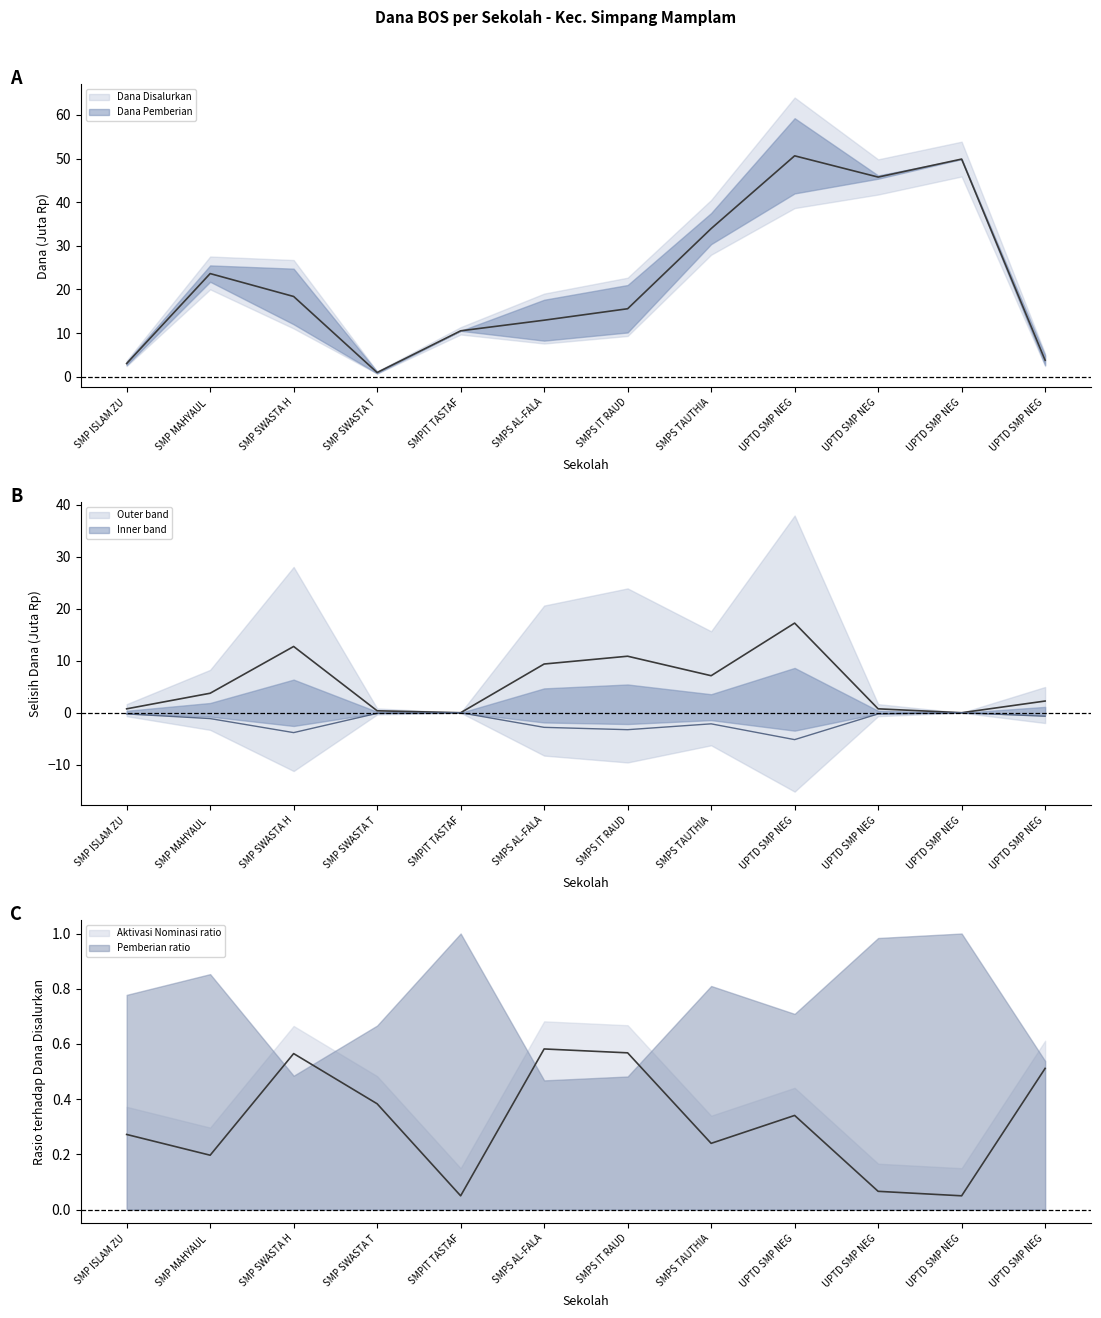

Which series has the widest spread of values?

Dana Disalurkan